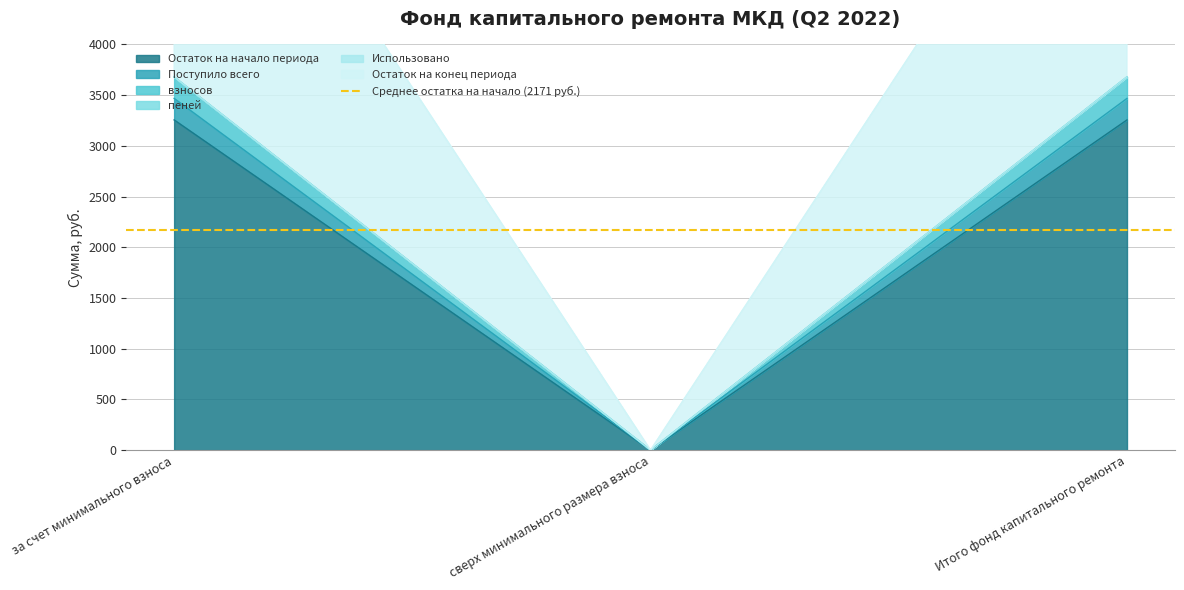

At which category does the chart reach its minimum across all series?

сверх минимального размера взноса